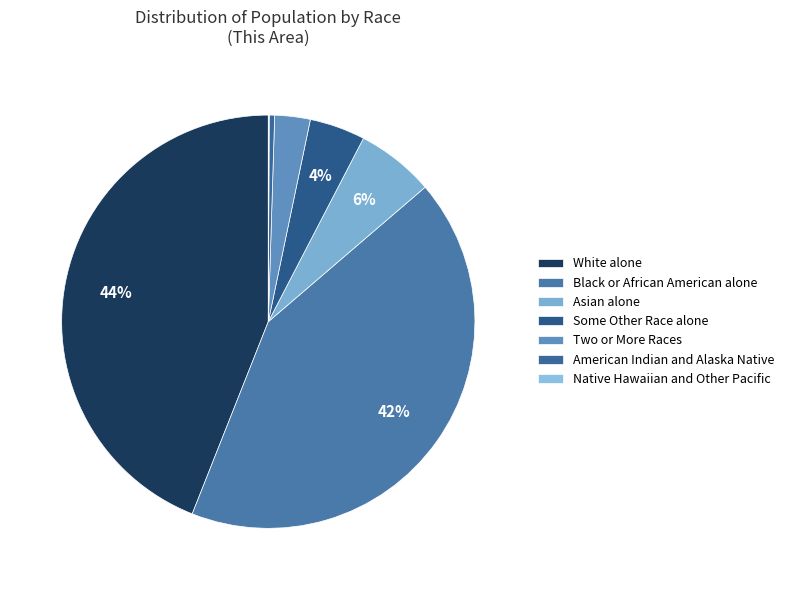

Is it true that Native Hawaiian and Other Pacific is 0% of the pie?

True